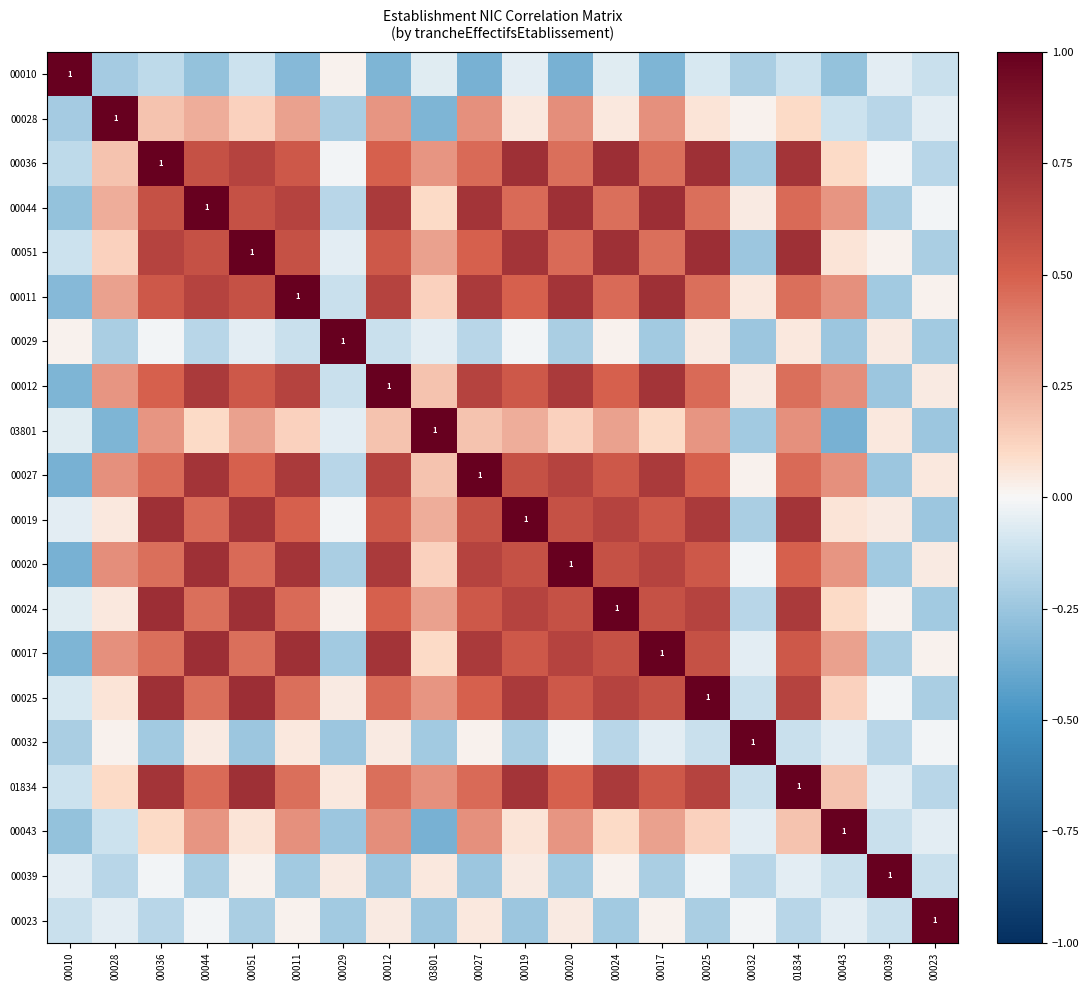

Between 00019 and 00012, which is larger?

00019